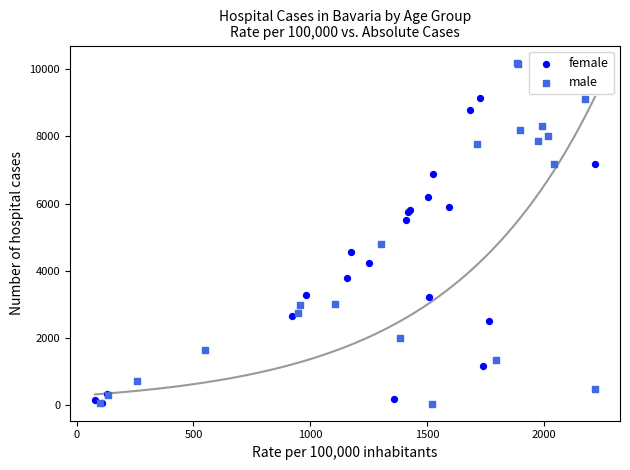

Which series has the largest Y range (max minus min)?

male